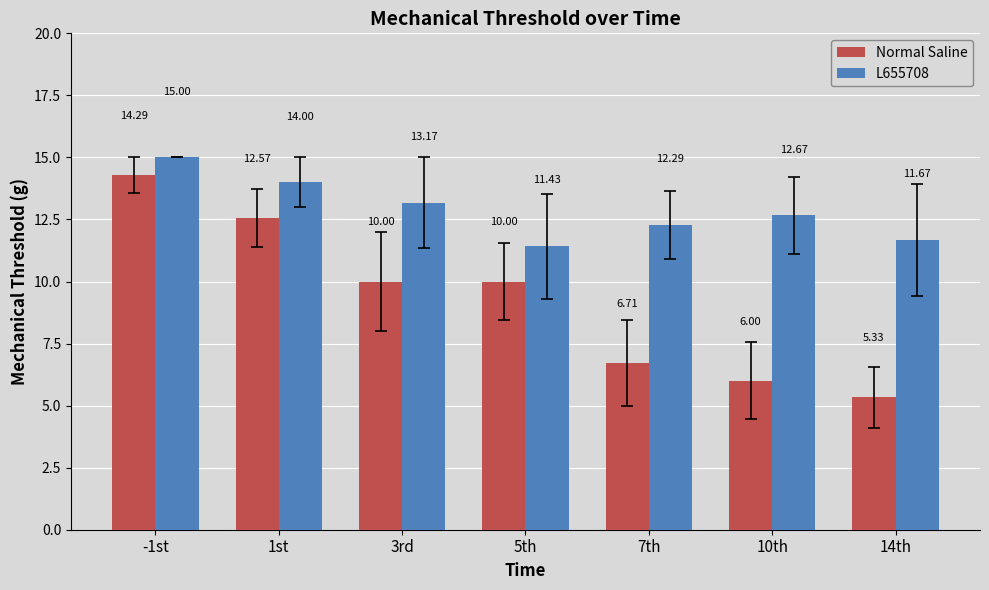

How many bars are there in each group?

2